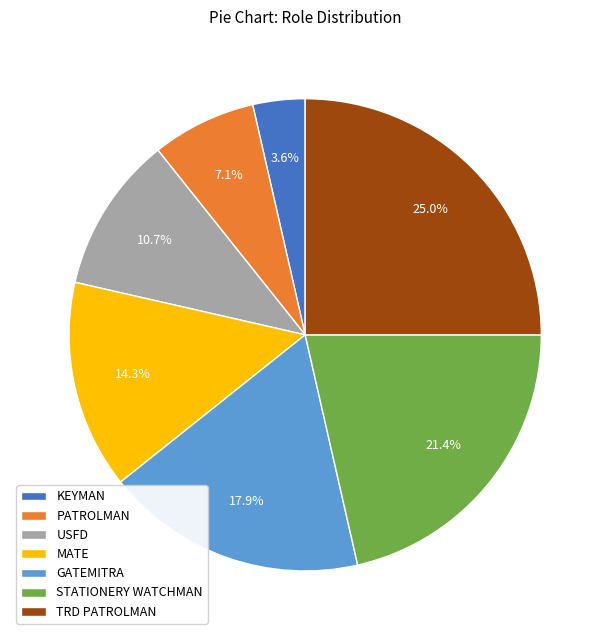

What is the largest slice in the pie chart?

TRD PATROLMAN